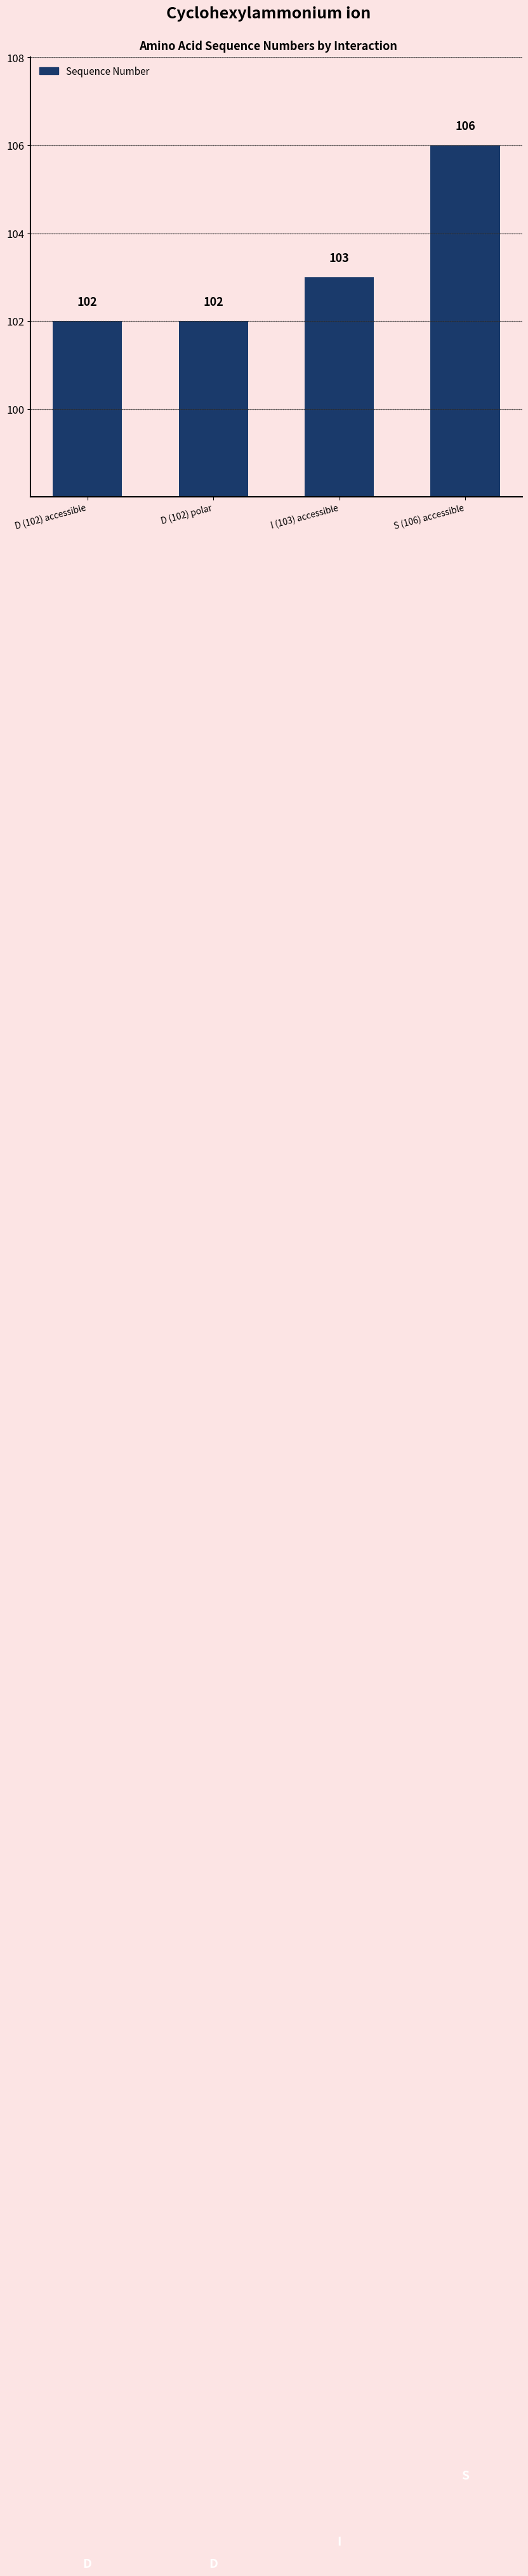

Count the number of categories in the chart.

4